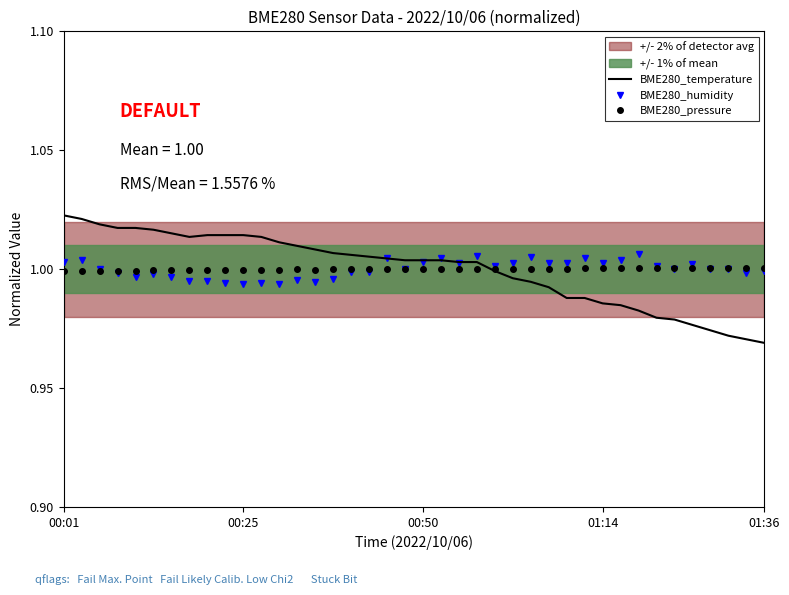

Does the chart display data point markers on the line(s)?

No